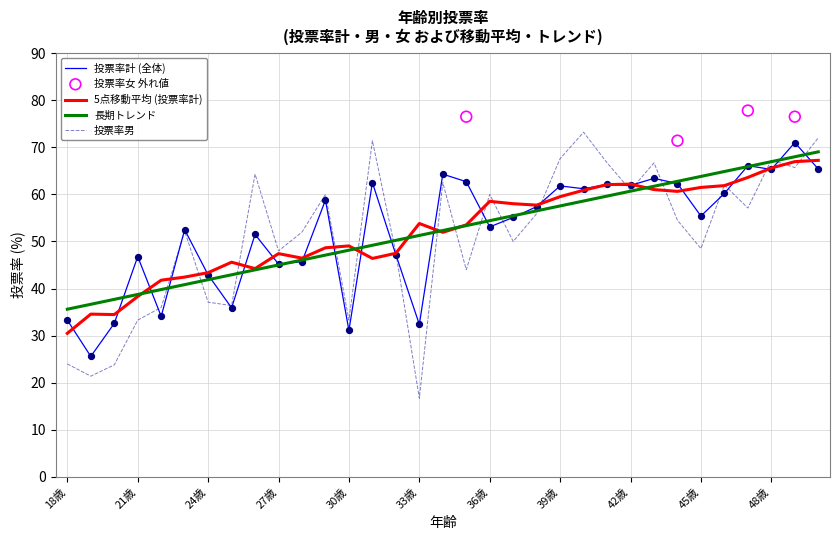

Is the value of 投票率男 at 28歳 greater than the value of 投票率計 at 37歳?

No